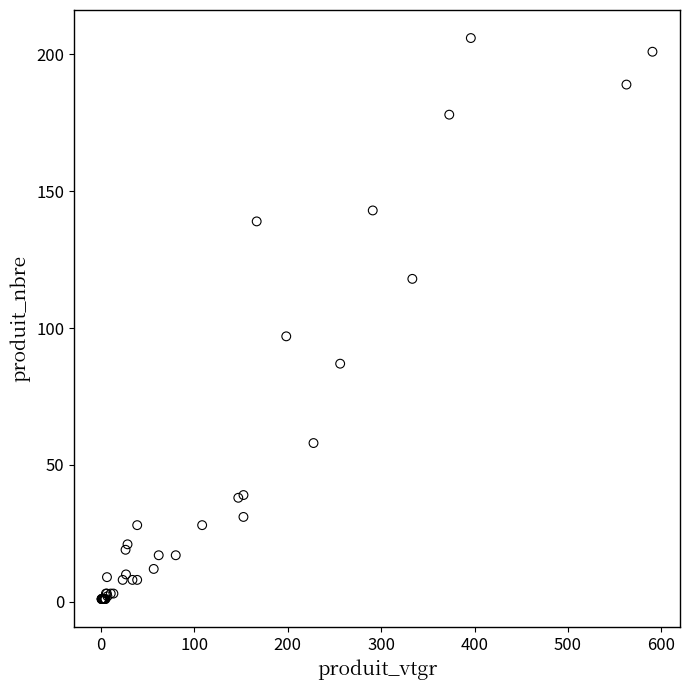

What Y value in the scatter plot is closest to 103?

97